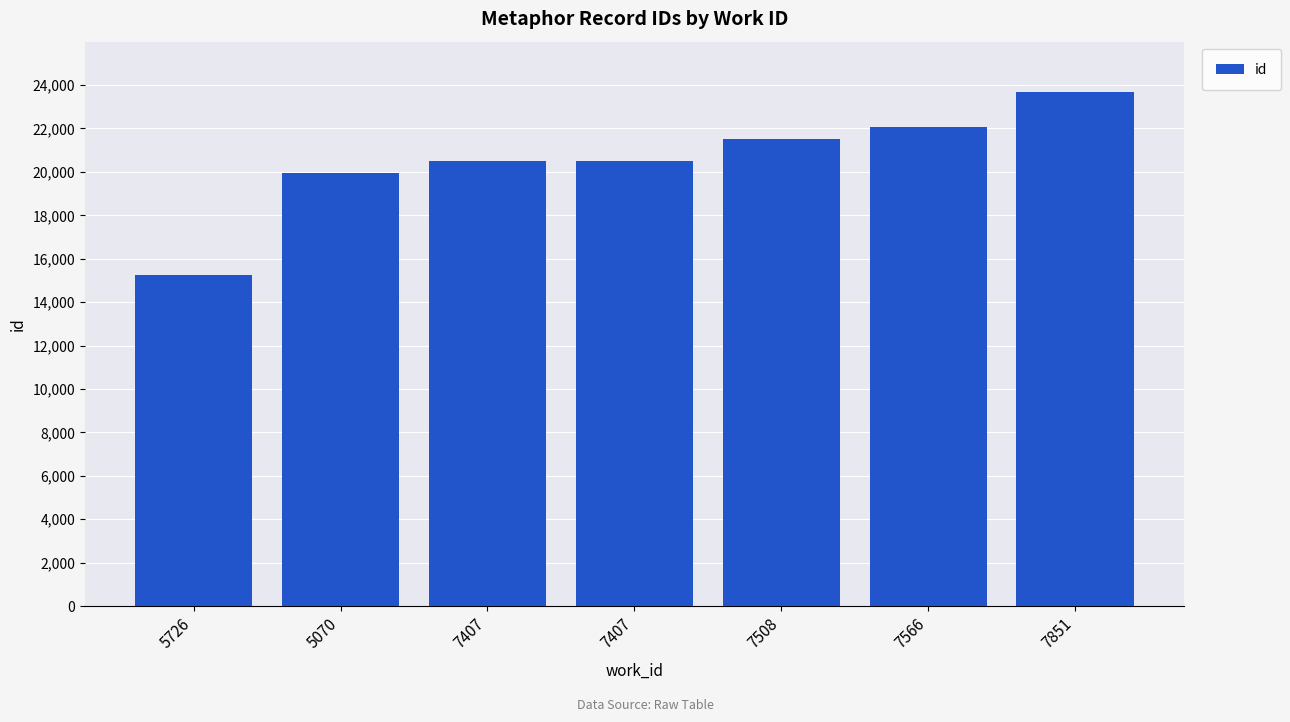

What is the label of the 6th bar from the right?

5070